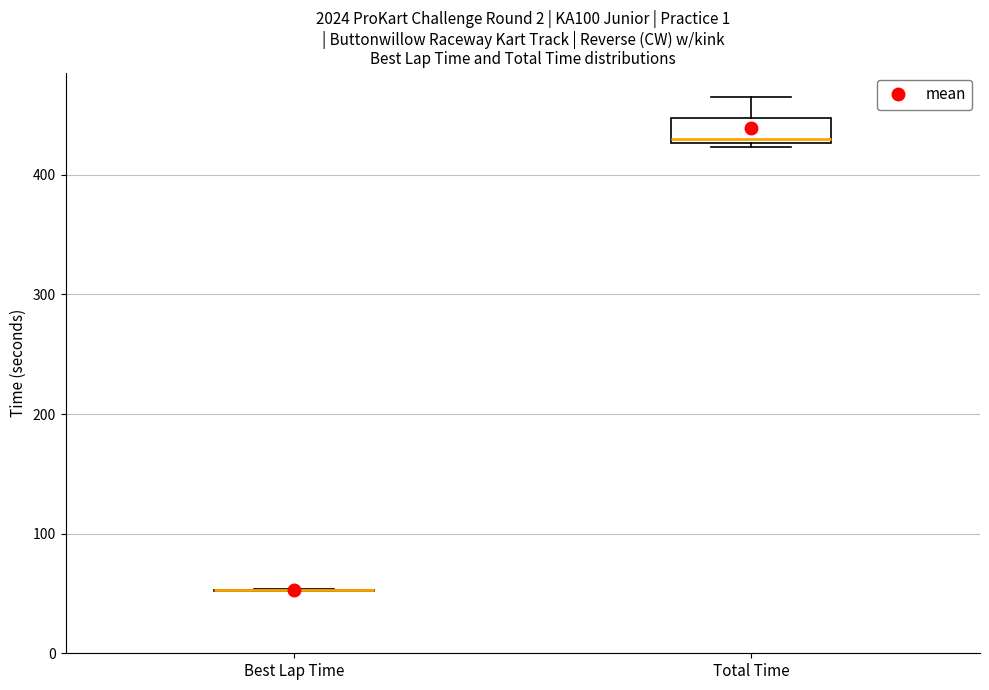

Reading left to right, read every box against the y-axis: the position of its median line, the range the box covers, and the ends of its whiskers. The values are not printed on the chart, so give them approximately, as read against the axis.

Best Lap Time: box collapsed to a line at 50, whiskers 50 to 50
Total Time: median 430 (just above the box's lower edge), box 430 to 450, whiskers 420 to 460